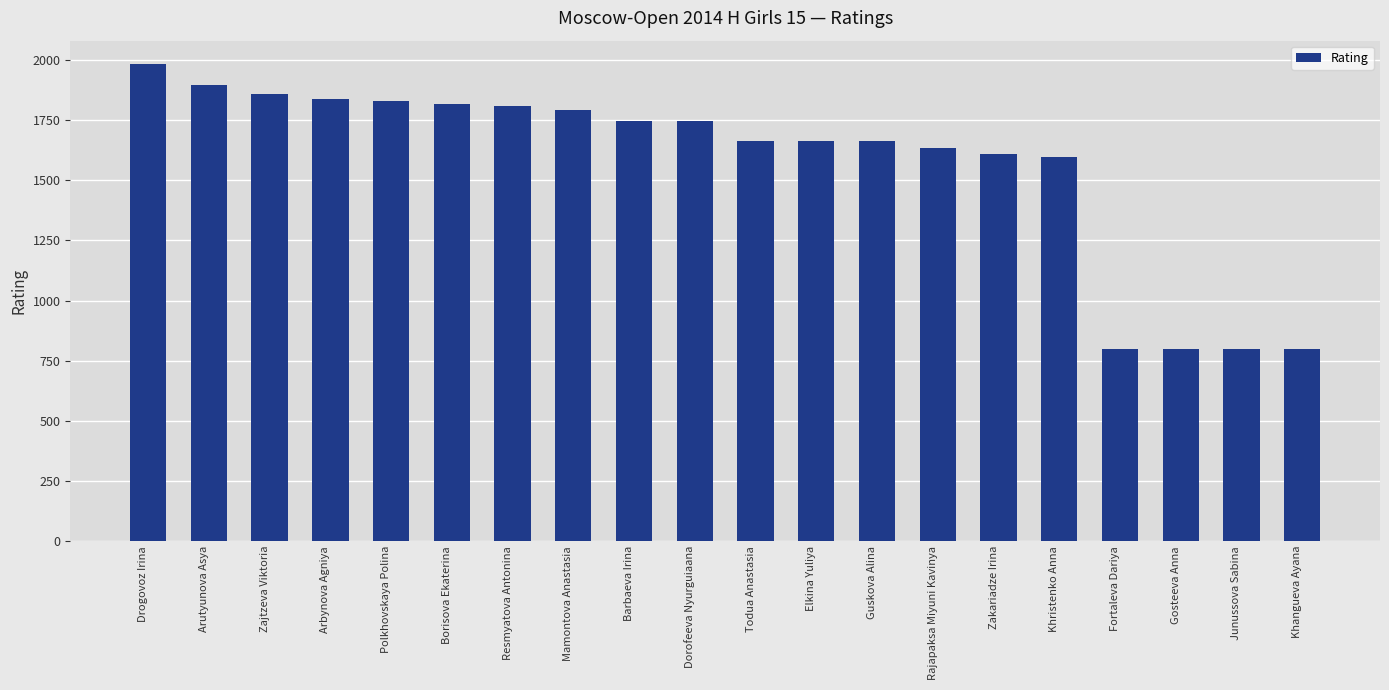

The chart shows a value of 2518 at Arbynova Agniya. True or false?

False